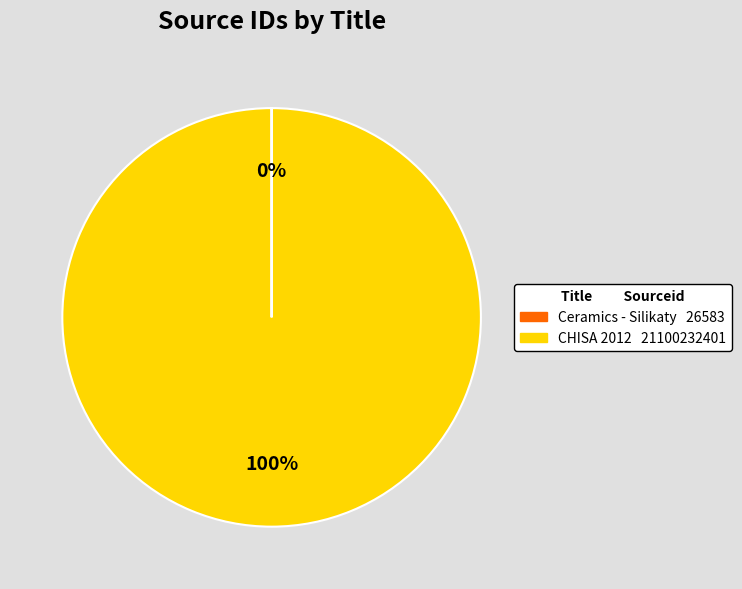

To the nearest percent, what is the average slice percentage?

50%